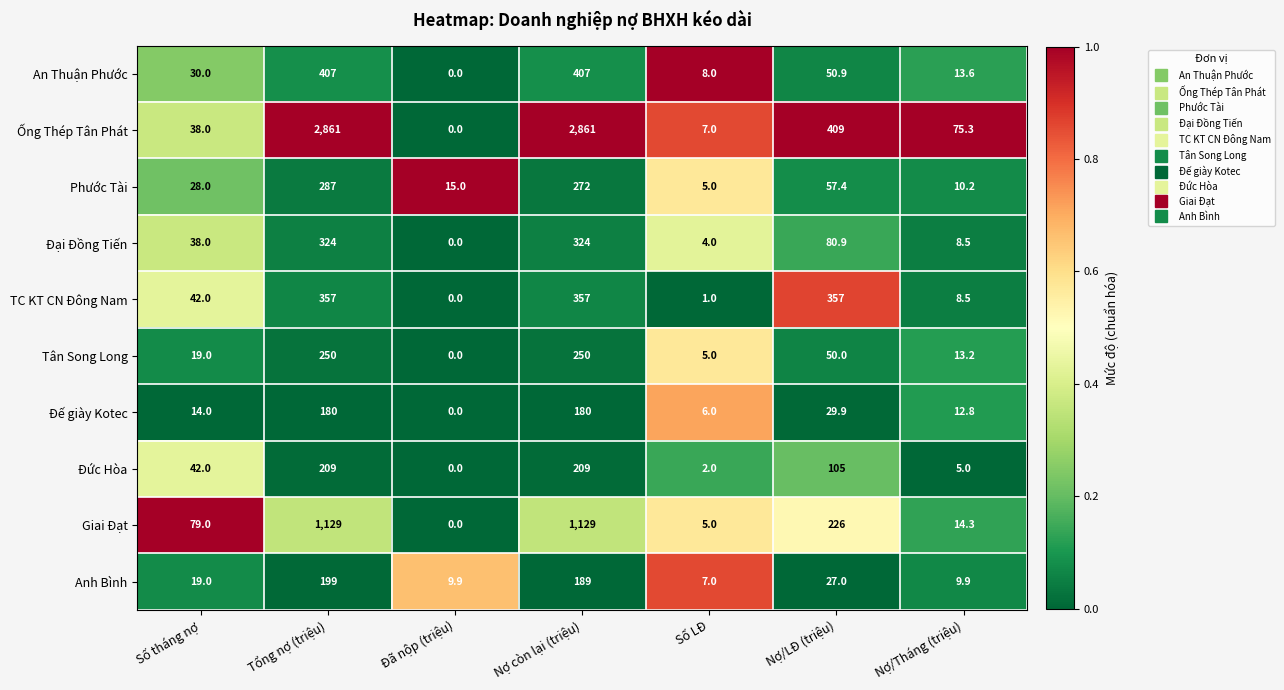

Which category has the highest value in the Phước Tài series?

Tổng nợ (triệu)